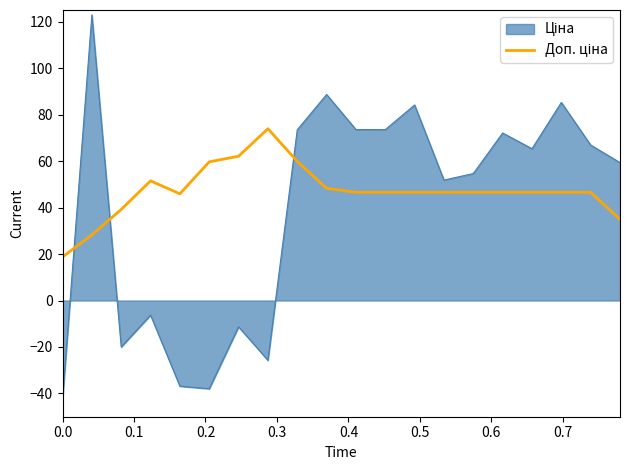

What is the greatest value displayed?

122.9